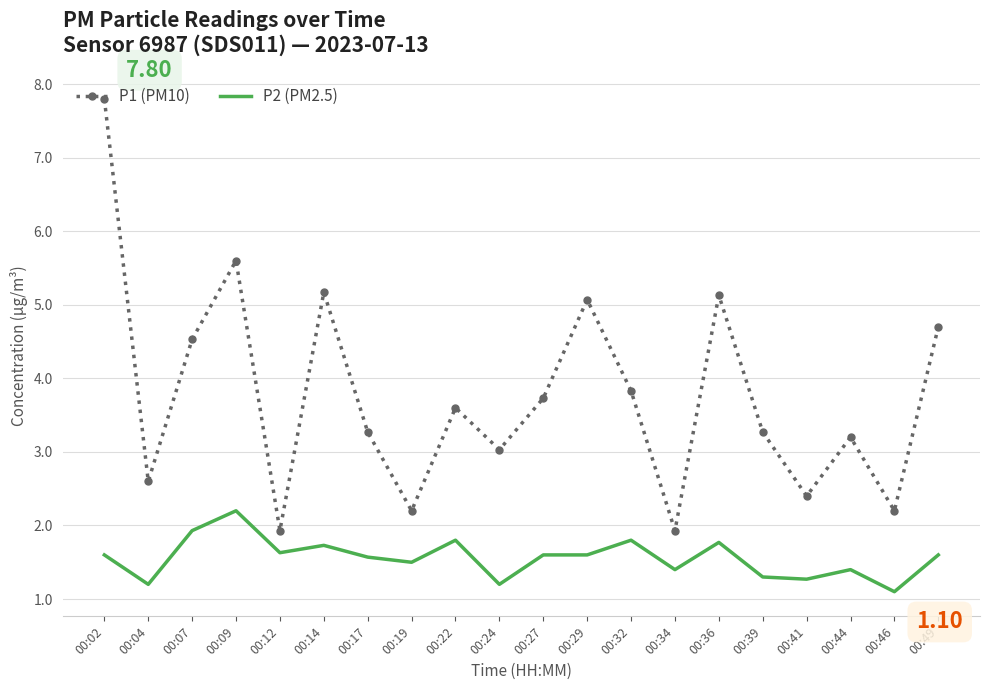

Which series has the widest spread of values?

P1 (PM10)